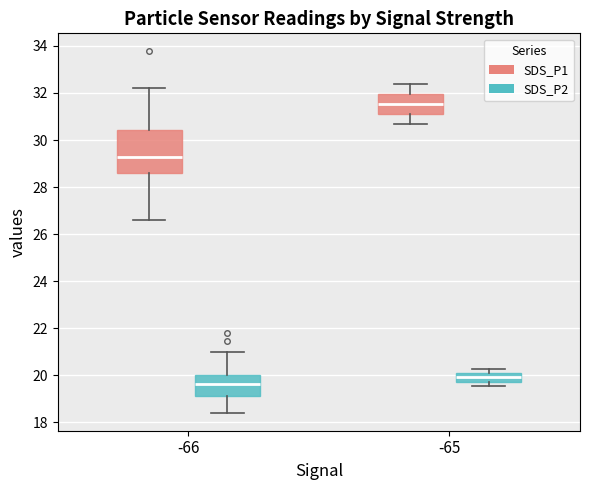

Which box has the highest median line?

-65 (SDS_P1)